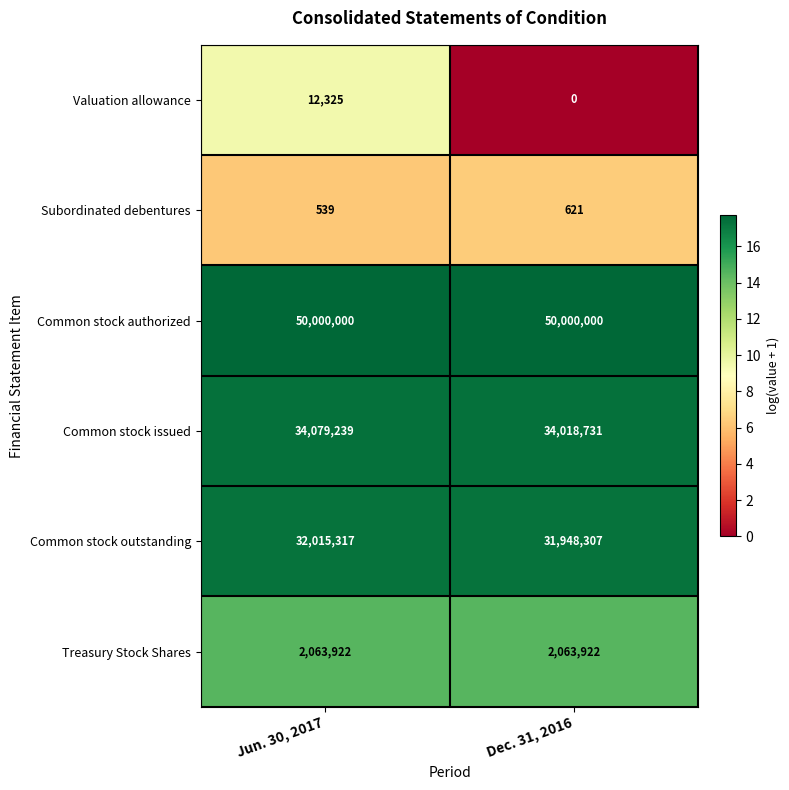

What is the approximate value of Common stock outstanding at Jun. 30, 2017?

32015317